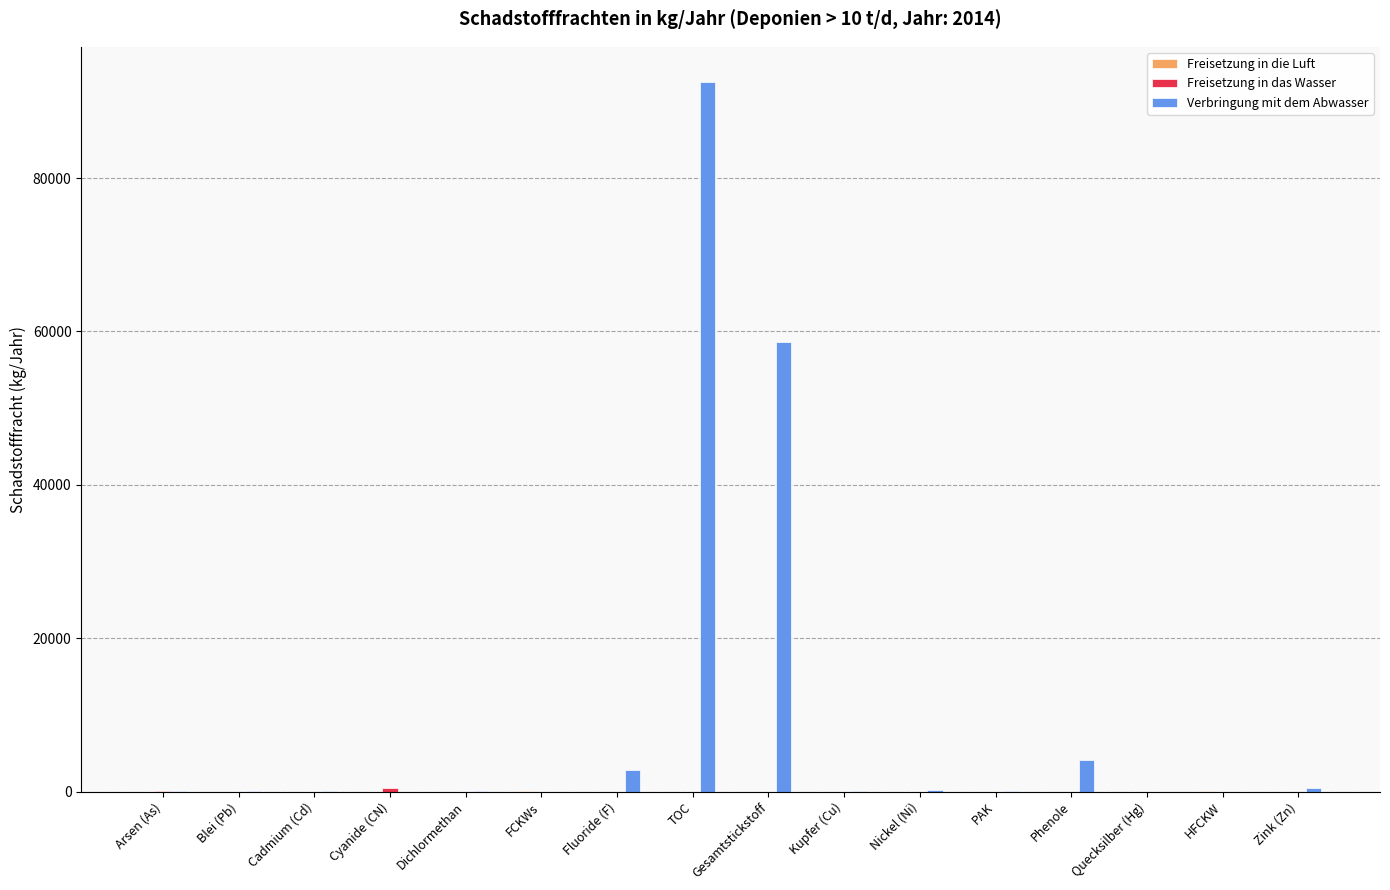

Does the chart contain stacked bars?

No